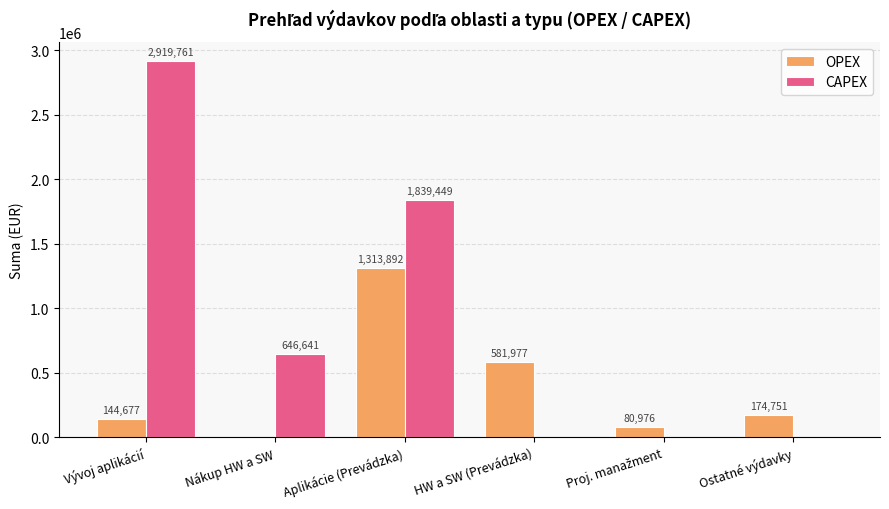

How many groups of bars are there?

6